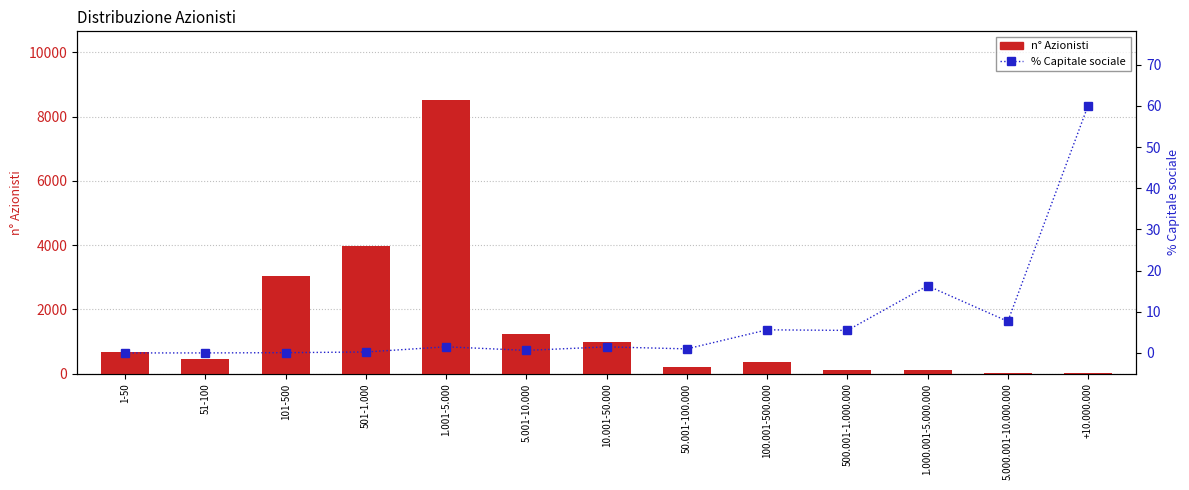

What is the total value across all series at 51-100?

451.0